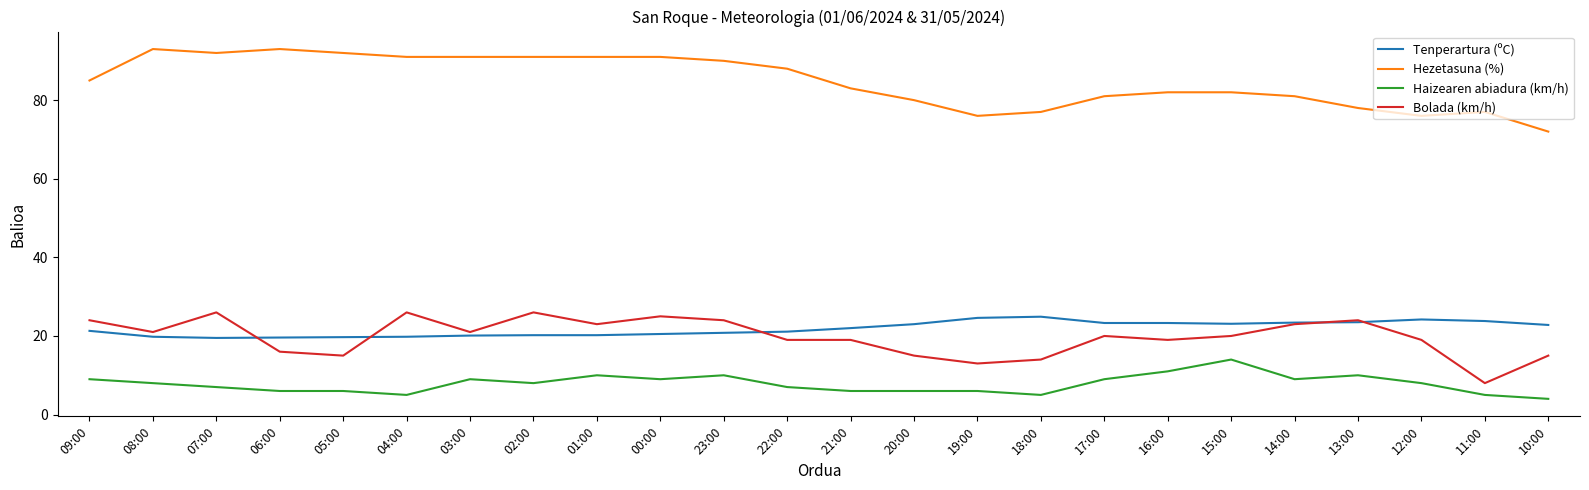

Which series has the widest spread of values?

Hezetasuna (%)